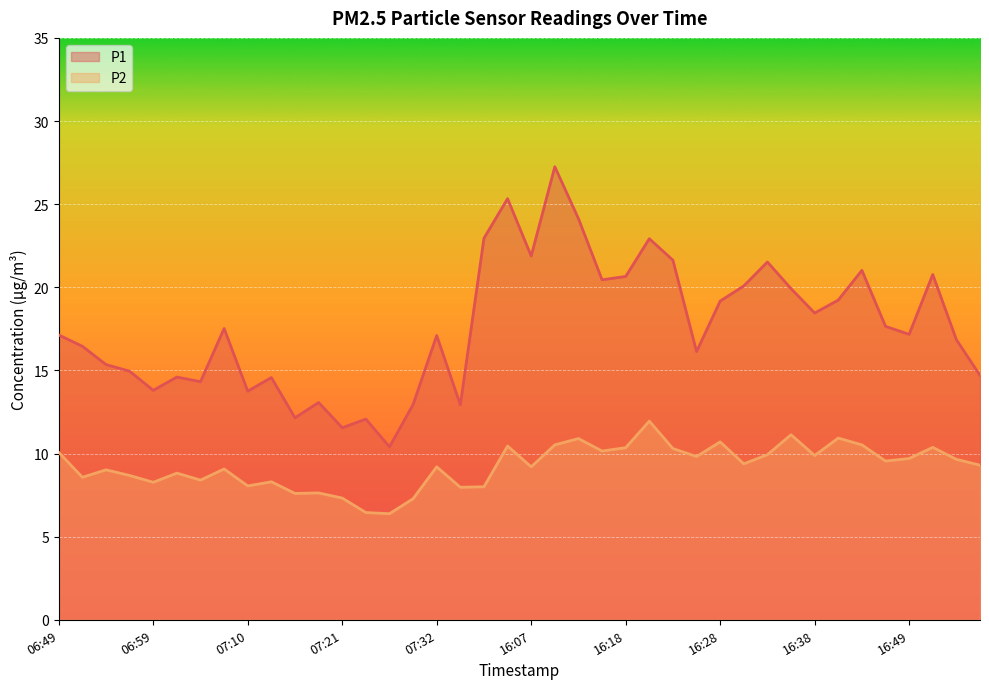

At which category does P1 reach its first local peak?

07:02